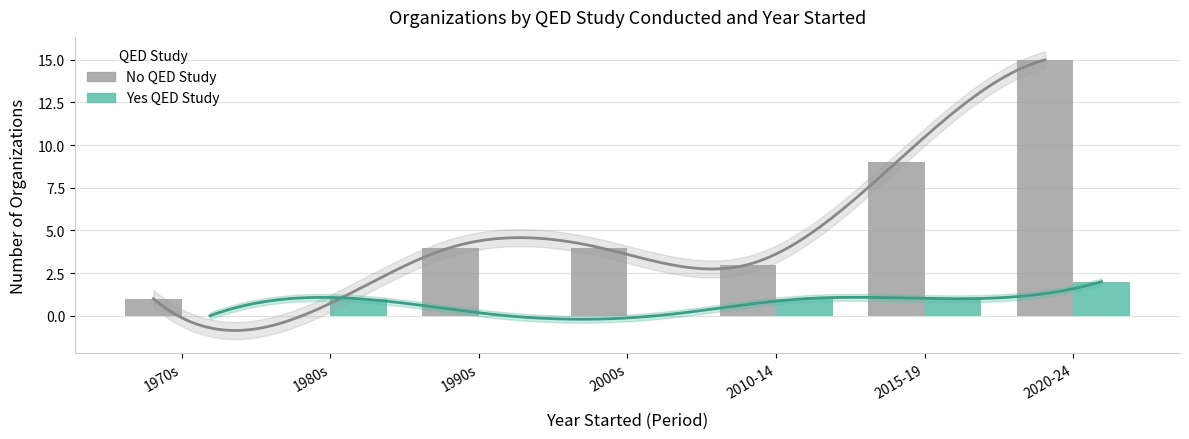

At which label does No QED Study first exceed 4?

2015-19